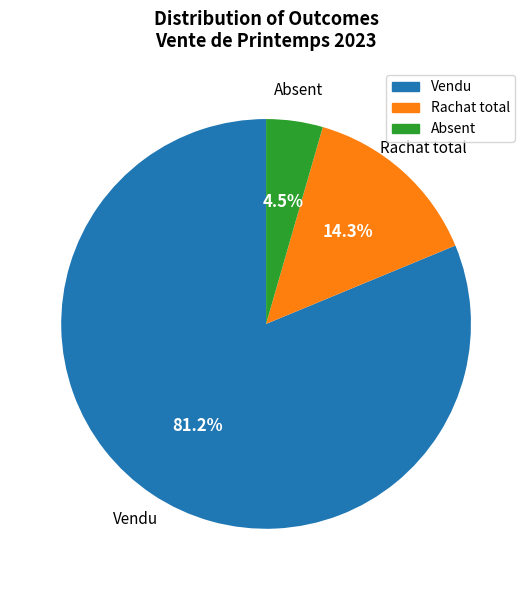

Rank the categories by value from highest to lowest.

Vendu, Rachat total, Absent